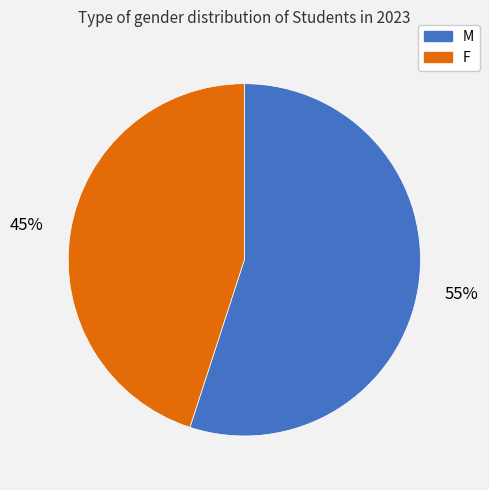

True or false: F accounts for 45% of the total.

True